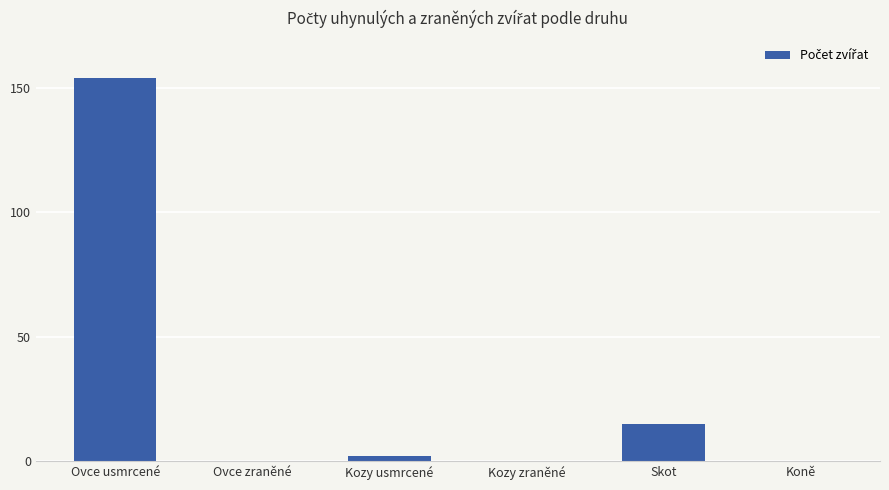

What is the difference between the values at Skot and Koně?

15